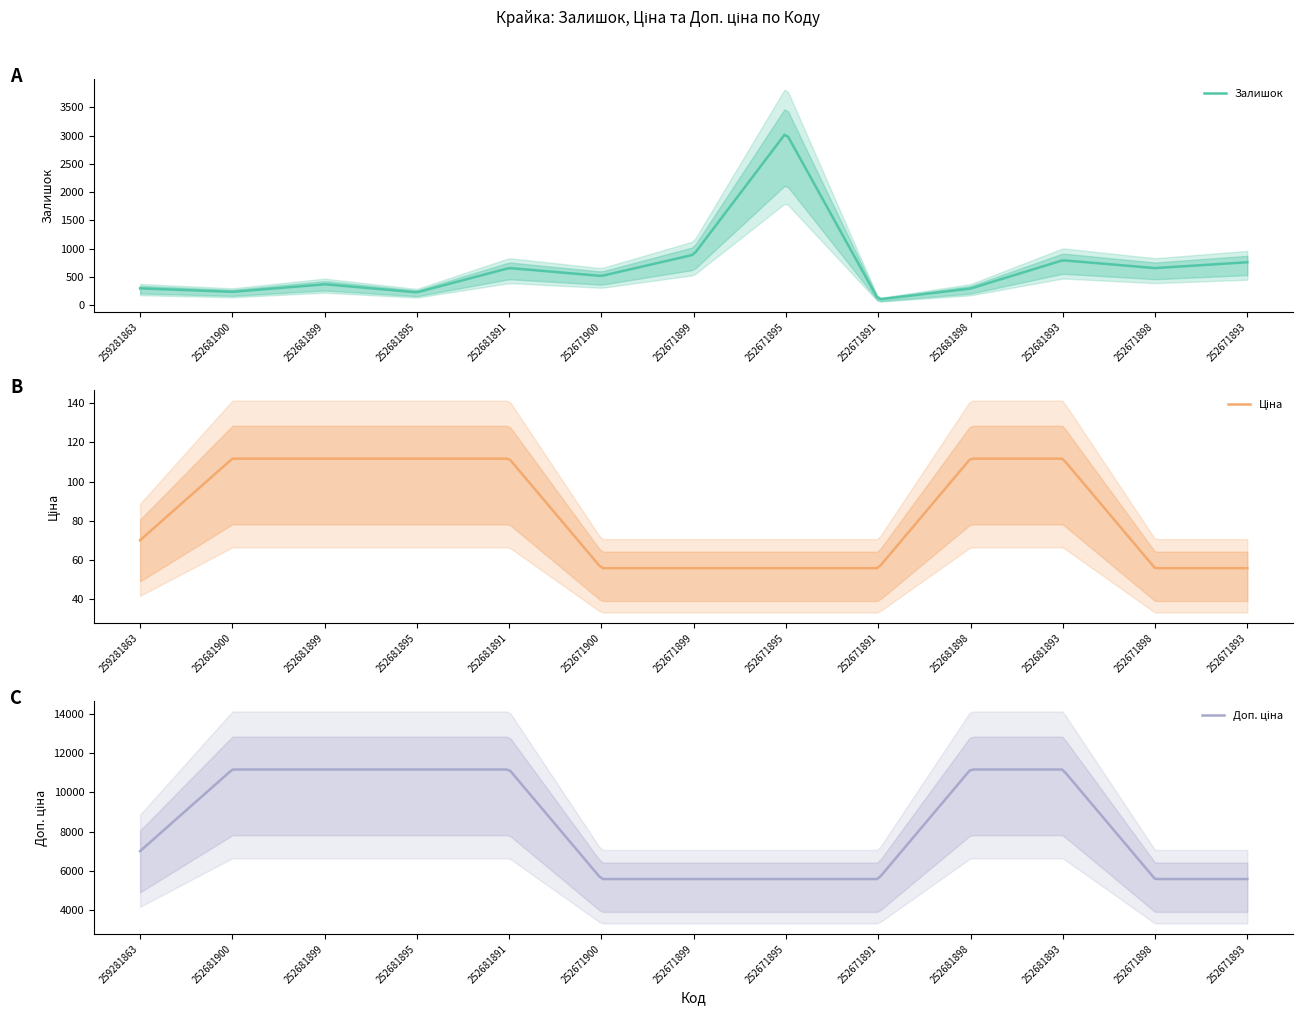

Reading left to right, what are all the values shown in this chart?

Залишок: 259281863=298.0	252681900=237.0	252681899=372.0	252681895=228.0	252681891=658.0	252671900=518.0	252671899=894.0	252671895=3048.0	252671891=102.0	252681898=295.0	252681893=795.0	252671898=657.0	252671893=760.0
Ціна: 259281863=70.1	252681900=111.7	252681899=111.7	252681895=111.7	252681891=111.7	252671900=55.9	252671899=55.9	252671895=55.9	252671891=55.9	252681898=111.7	252681893=111.7	252671898=55.9	252671893=55.9
Доп. ціна: 259281863=7010.0	252681900=11169.0	252681899=11169.0	252681895=11169.0	252681891=11169.0	252671900=5585.0	252671899=5585.0	252671895=5585.0	252671891=5585.0	252681898=11169.0	252681893=11169.0	252671898=5585.0	252671893=5585.0